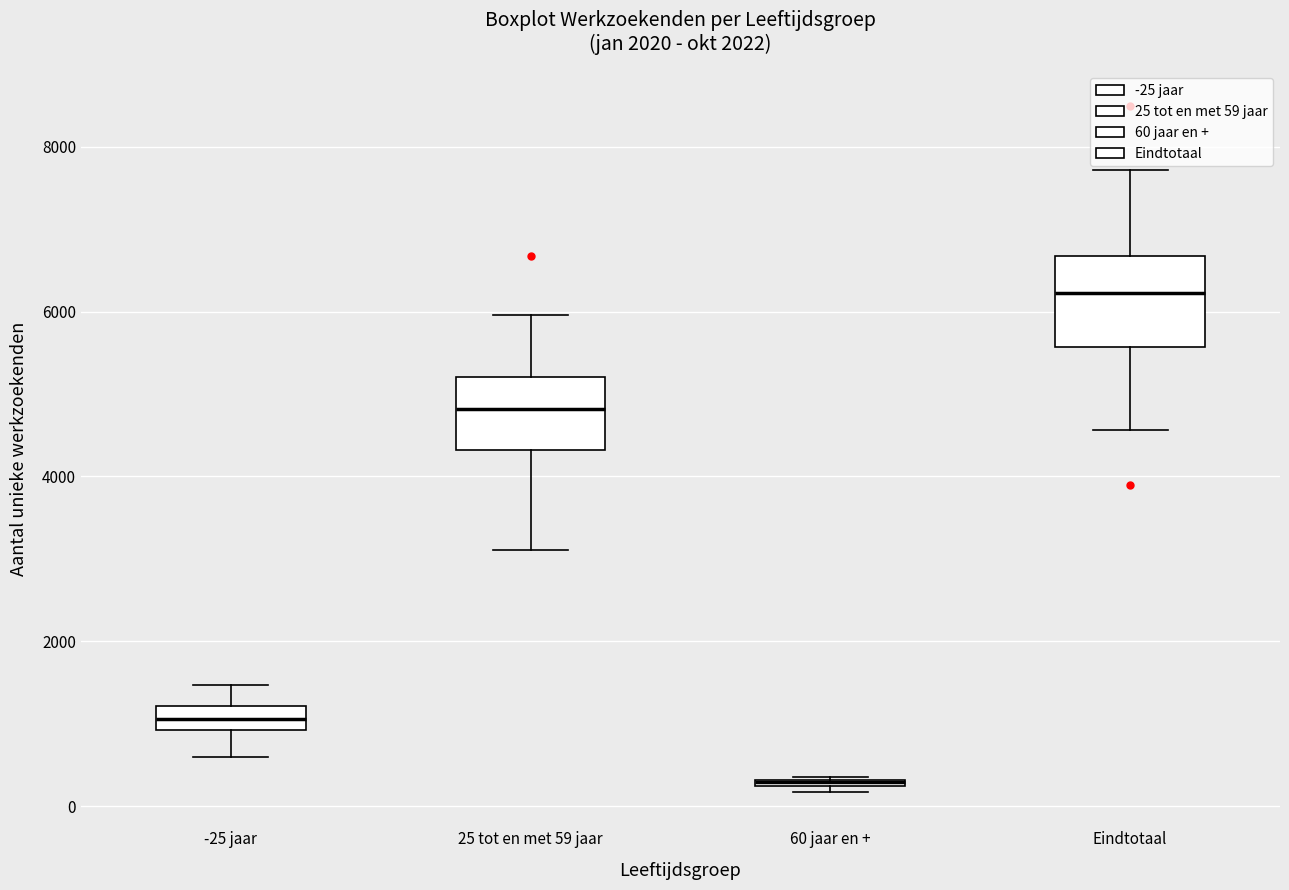

Comparing the boxes themselves (not the whiskers), which one is the tallest?

Eindtotaal